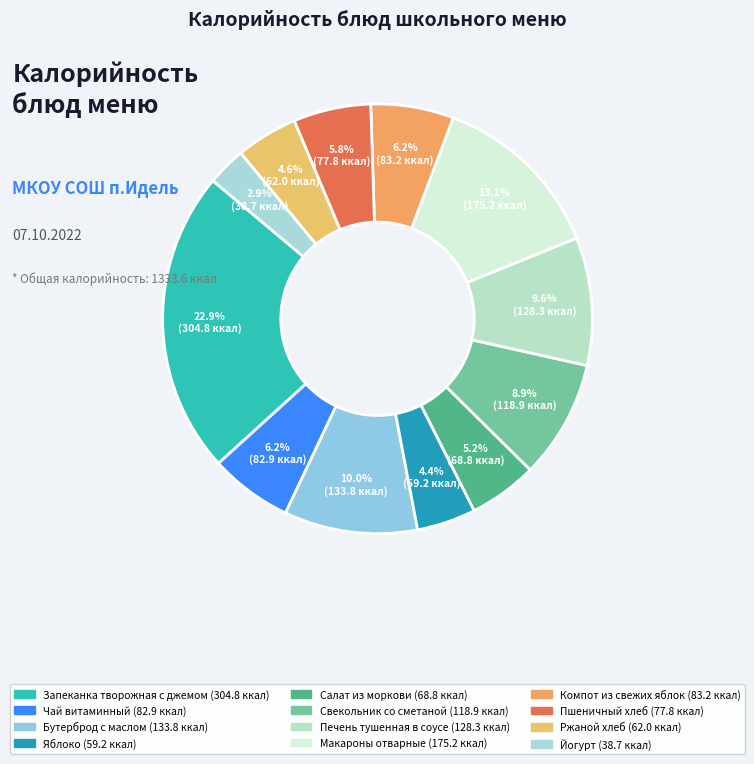

To the nearest percent, what is the difference between the Бутерброд с маслом and Чай витаминный slice percentages?

4%